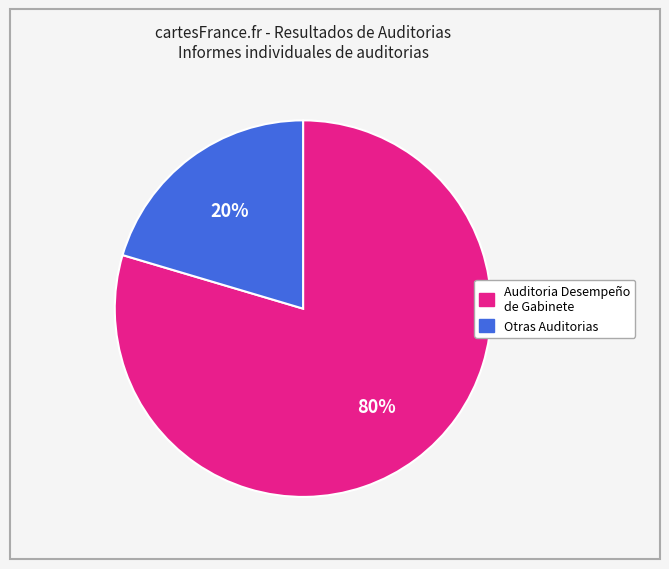

Is there any slice that represents more than half of the pie?

Yes